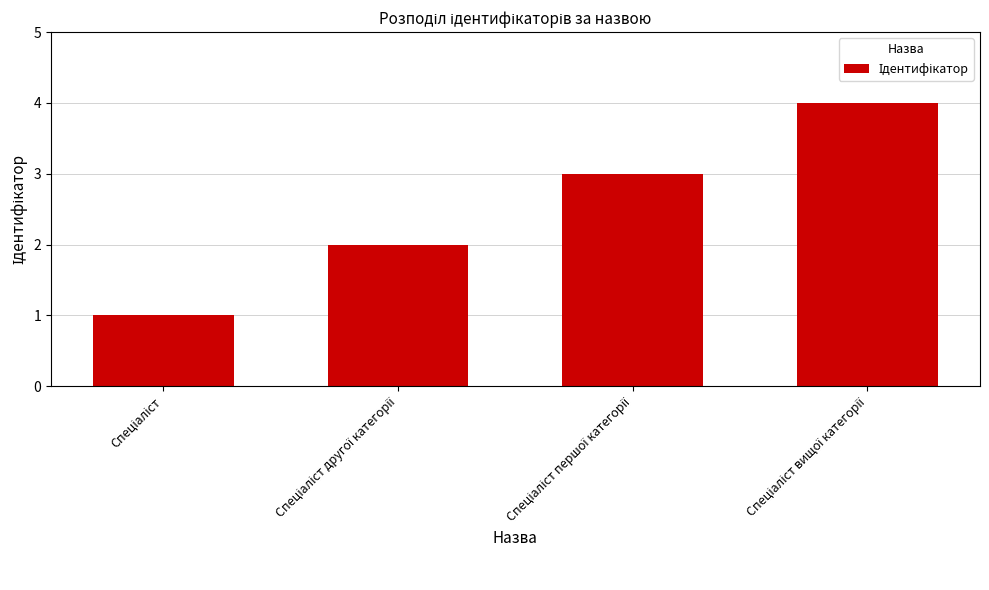

What is the maximum value shown in the chart?

4